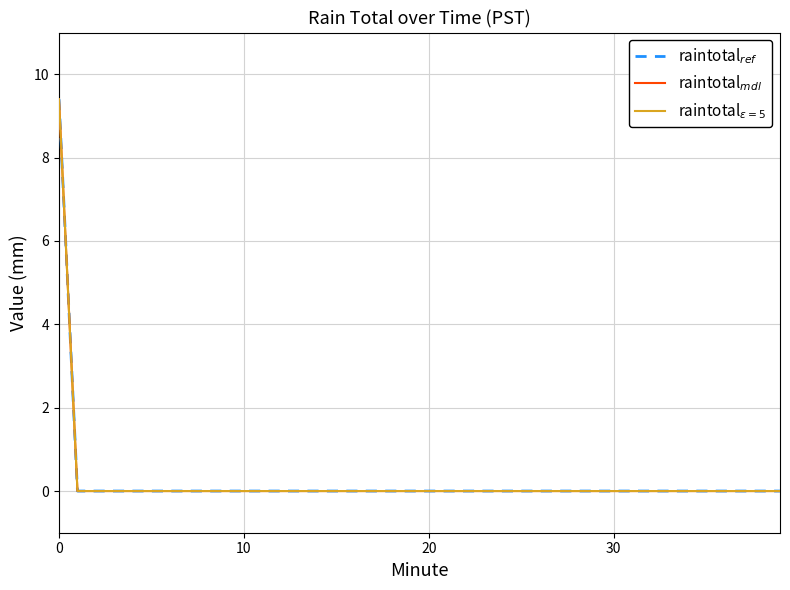

True or false: raintotal$_{mdl}$ and raintotal$_{\epsilon=5}$ cross at least once.

False